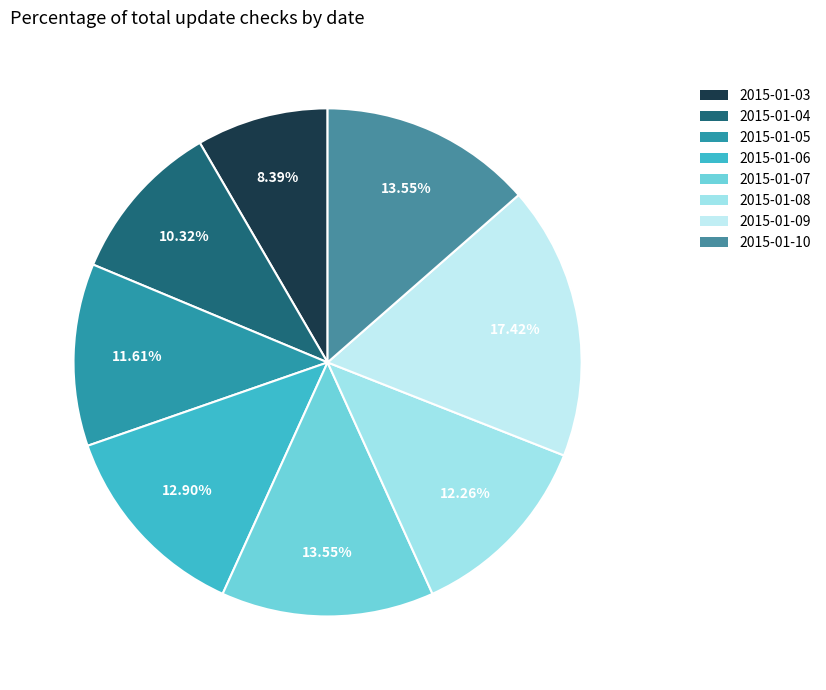

The 2015-01-05 slice represents 6% of the pie. True or false?

False